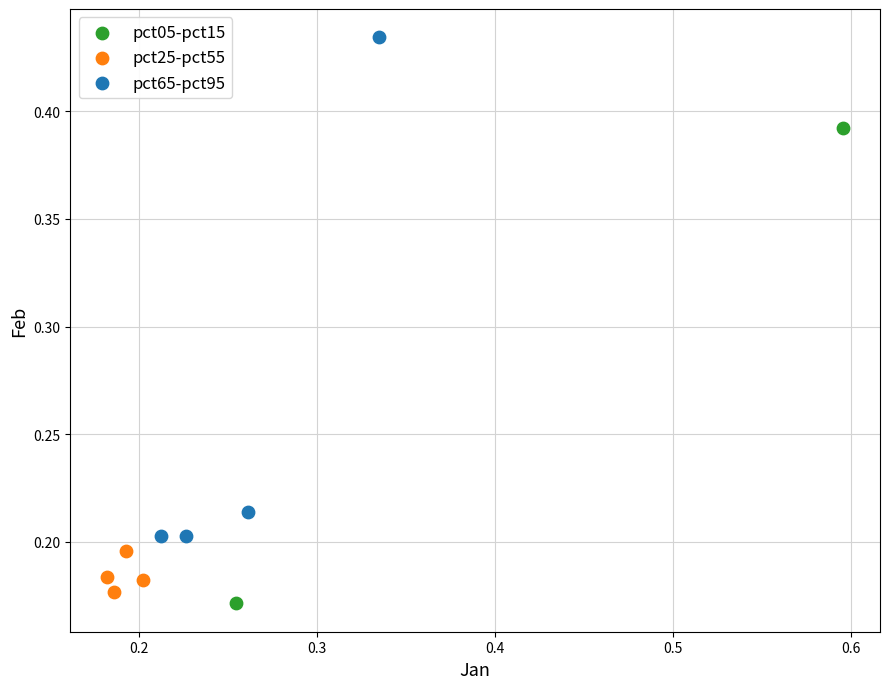

What are all the series names shown in the legend?

pct05-pct15, pct25-pct55, pct65-pct95